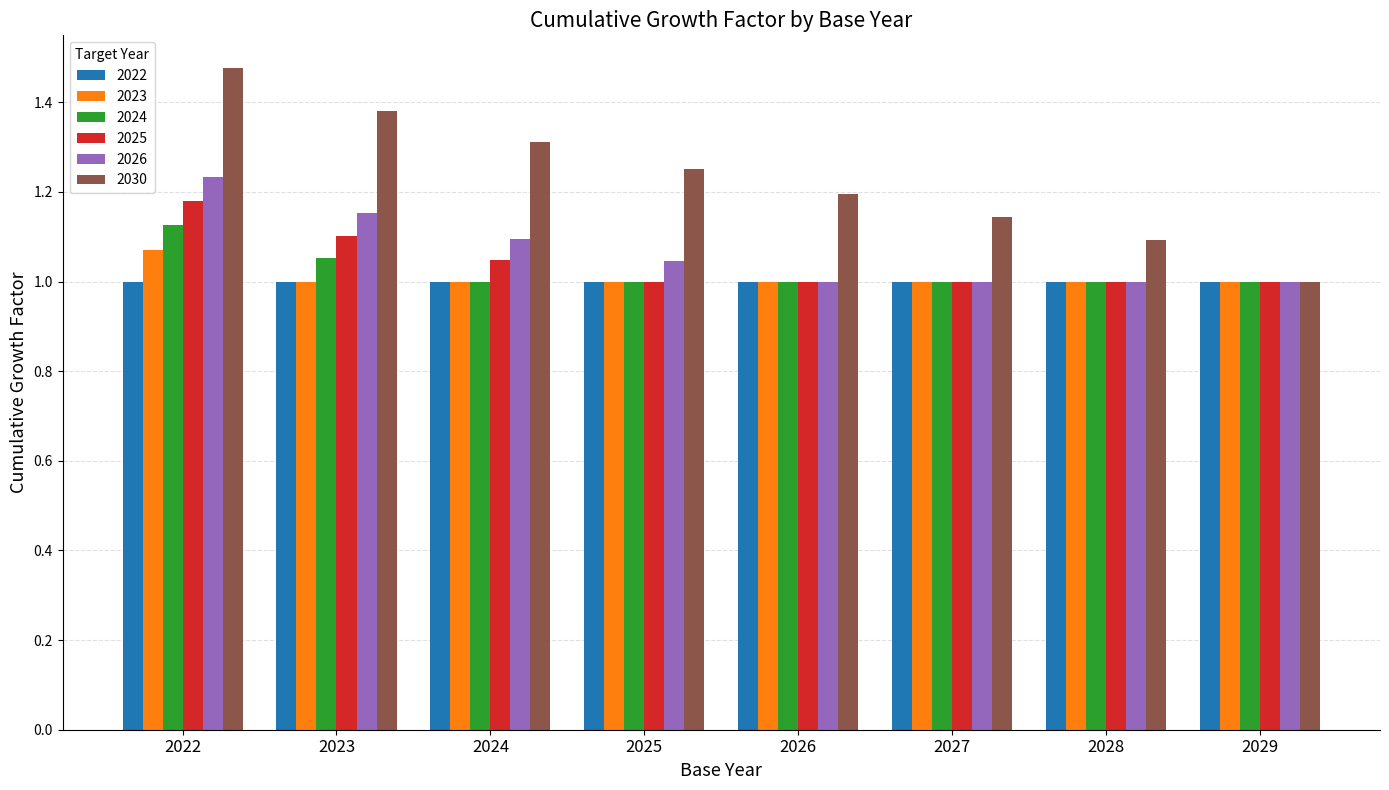

At which category is the sum across all series the highest?

2022